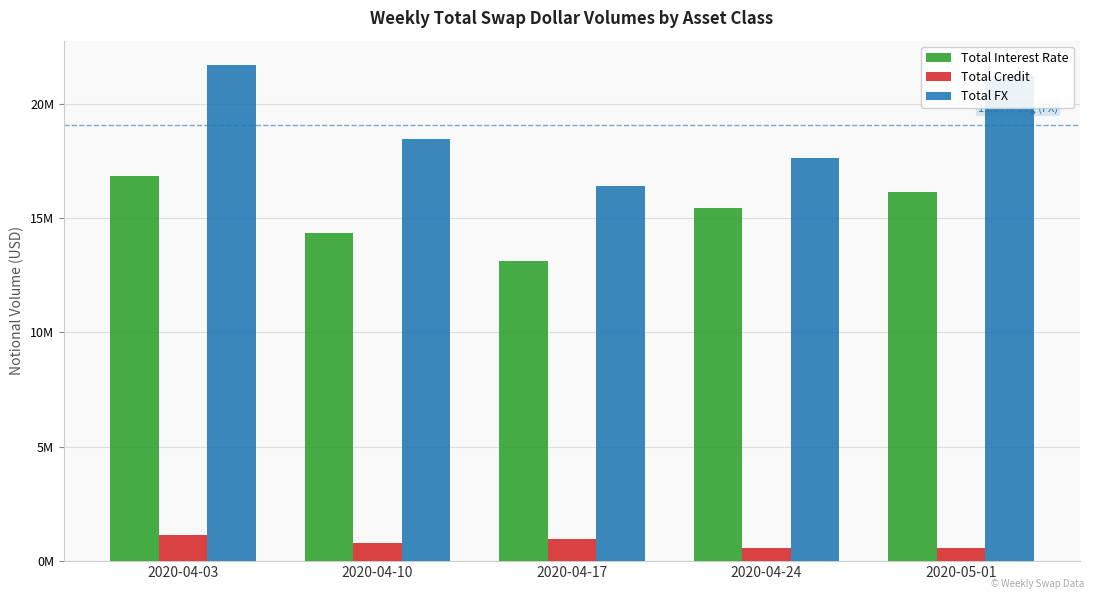

At which label does Total FX reach its peak?

2020-04-03